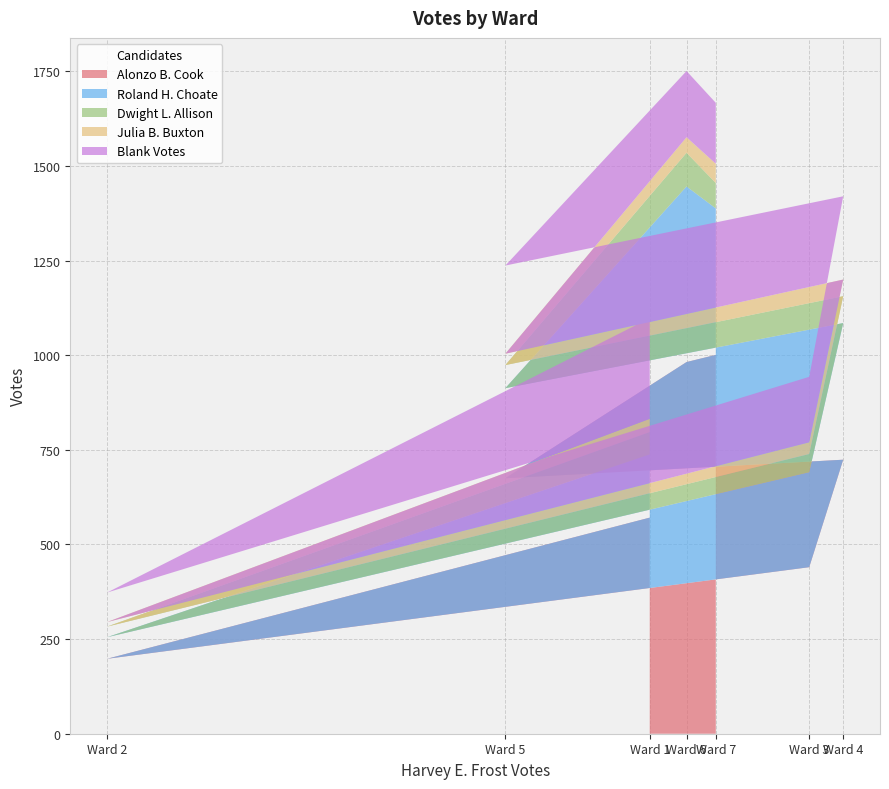

At which label is Alonzo B. Cook closest to 599?

Ward 1